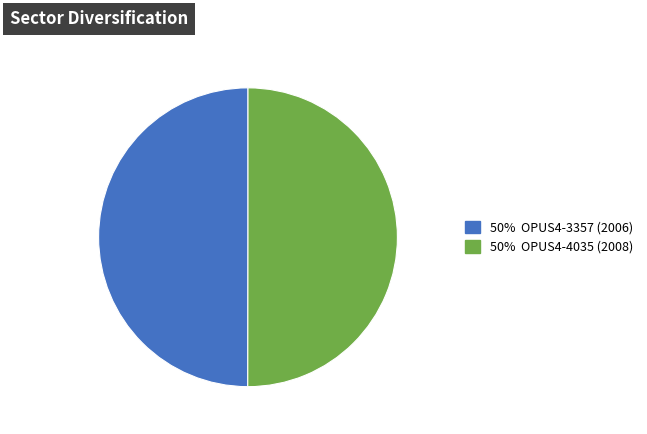

How many segments does this pie chart have?

2